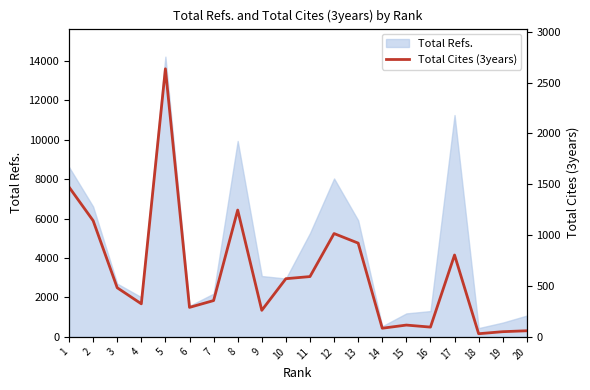

The value of Total Refs. at 13 is 5910. True or false?

True